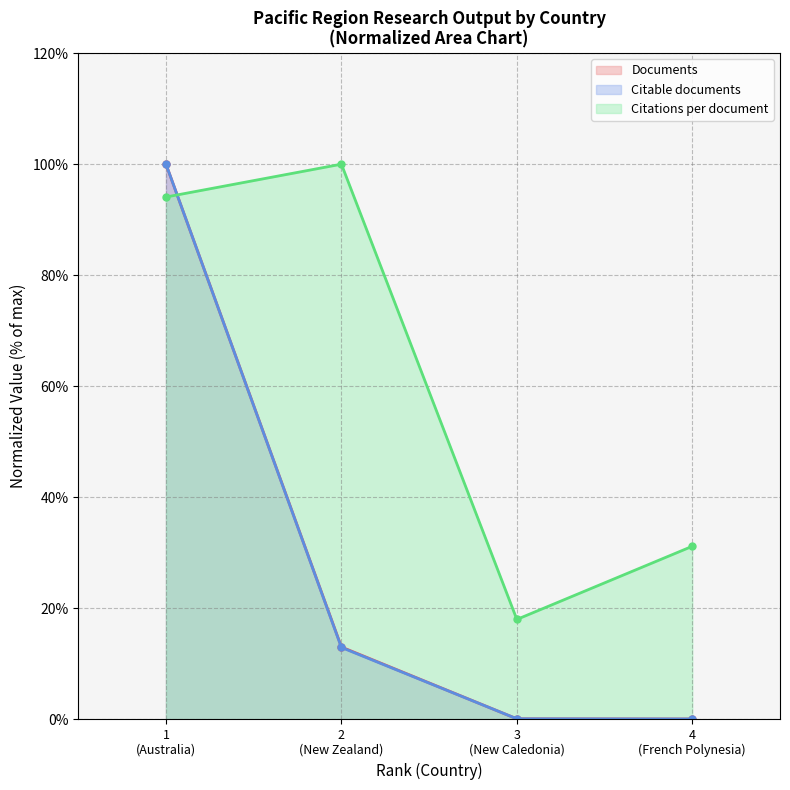

True or false: Documents has more than 1 interior local peaks.

False